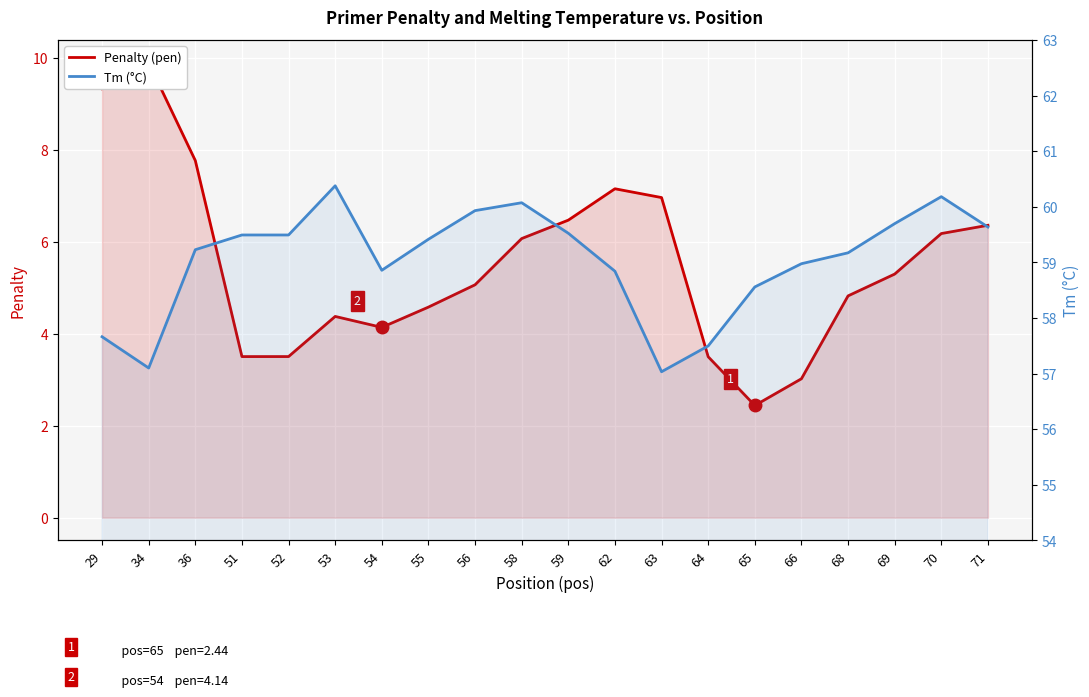

Does the chart display data point markers on the line(s)?

No